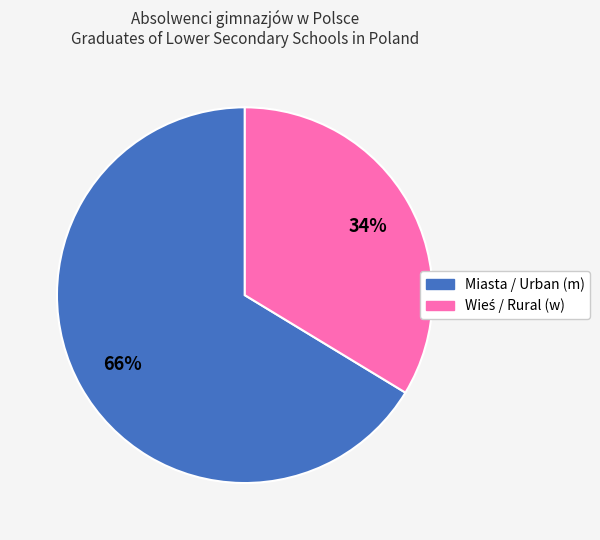

Is it true that Miasta / Urban (m) is 66% of the pie?

True